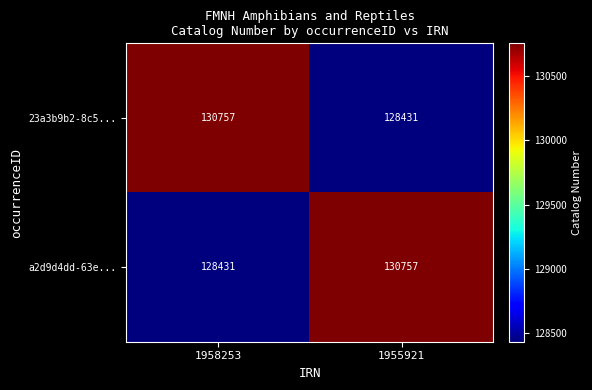

Where is a2d9d4dd-63e... nearest to the value 129594?

1958253